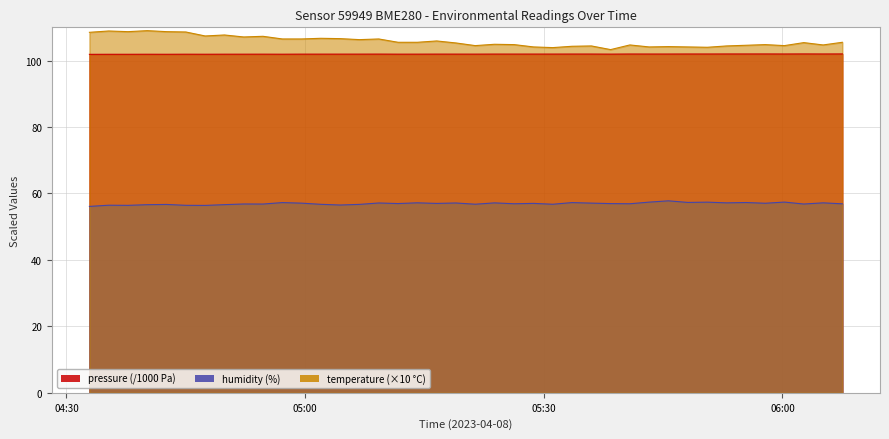

How many lines are shown in the chart?

3